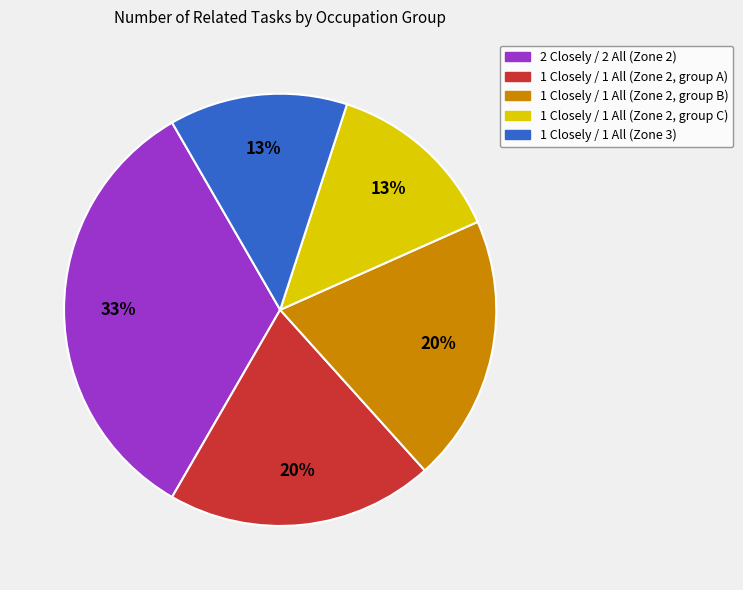

Is there any slice that represents more than half of the pie?

No